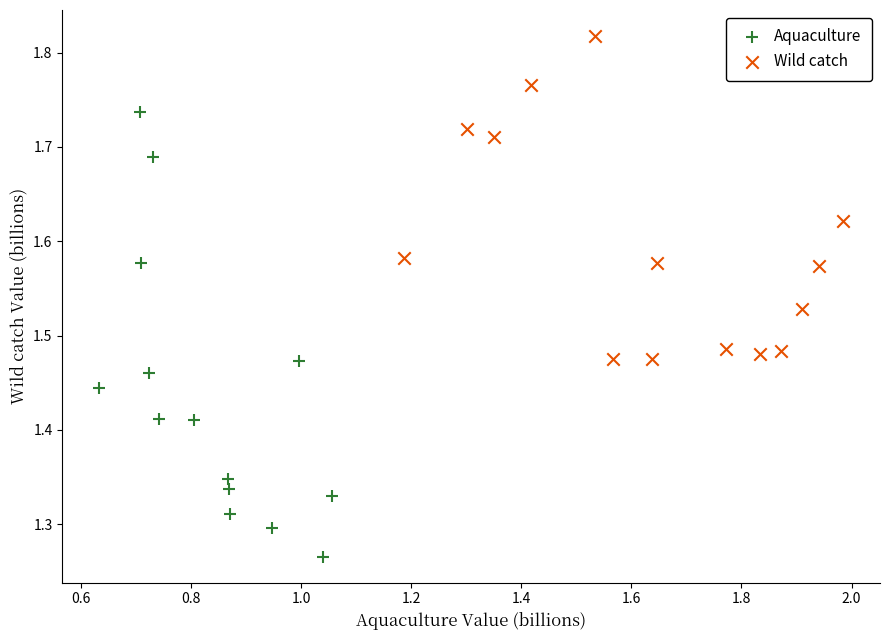

Which series reaches the minimum Y coordinate?

Aquaculture